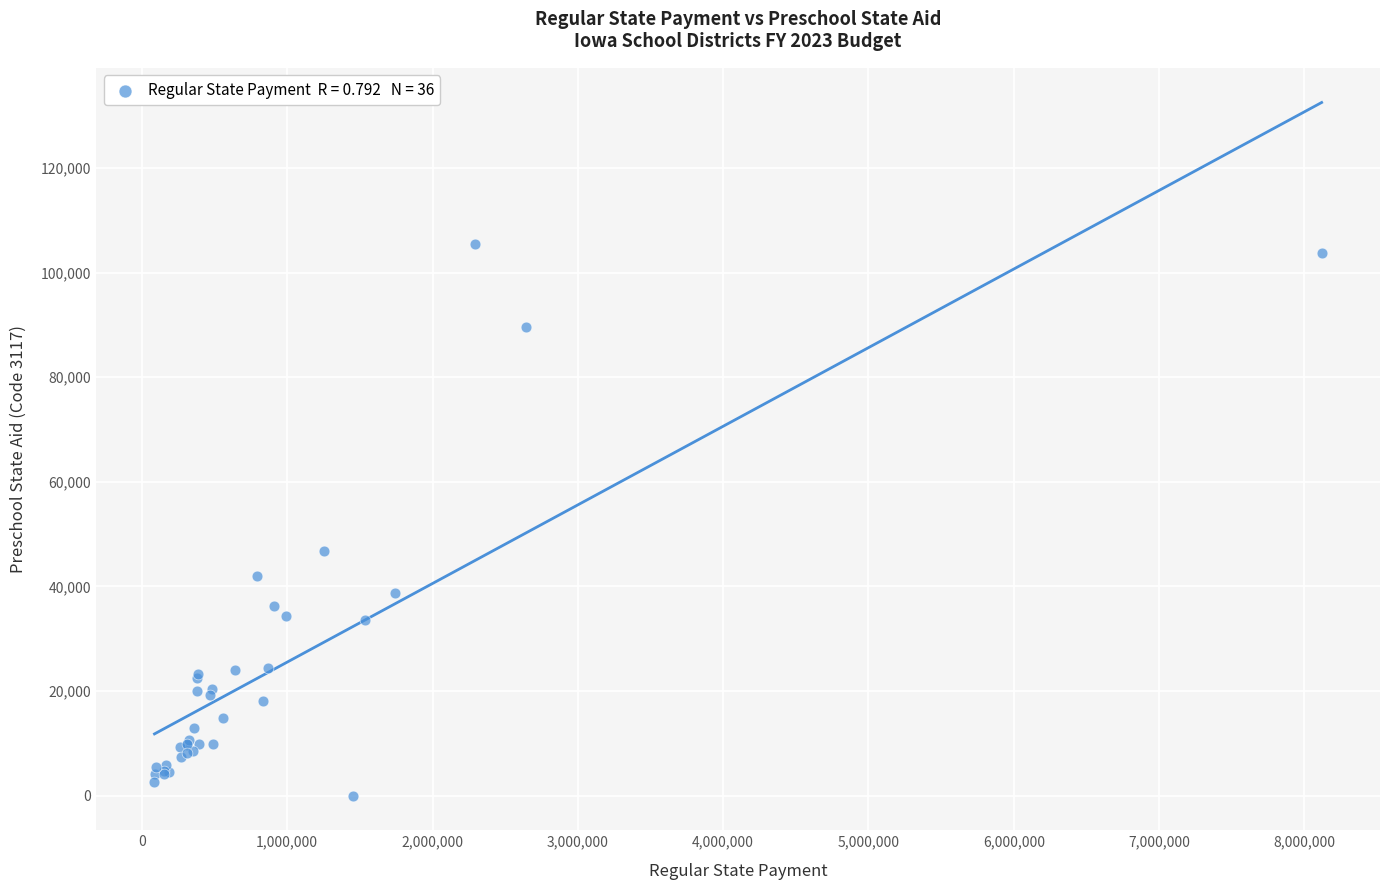

What Y value in the scatter plot is closest to 52764?

46862